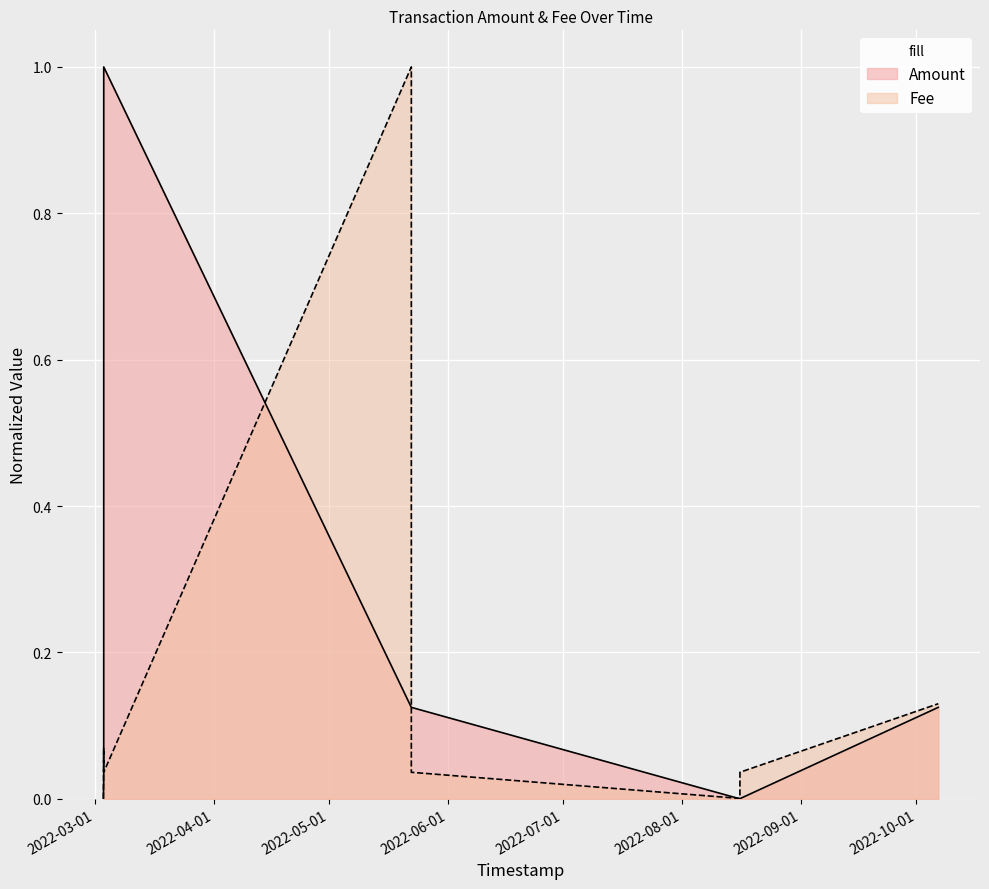

At which label is Fee closest to 0?

2022-03-03 05:47:15